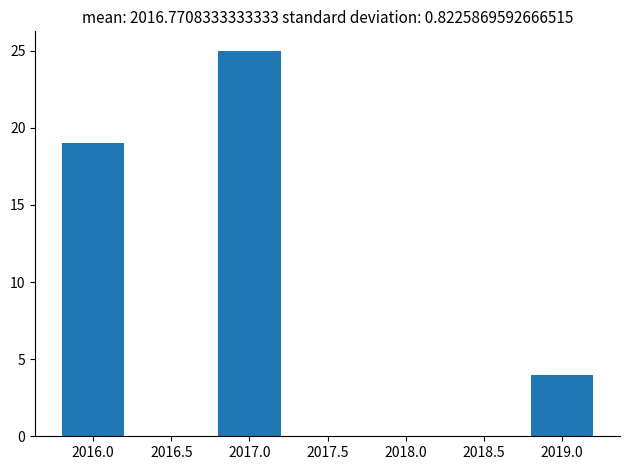

Reading left to right, list all the values displayed in this chart.

2016.0=19	2017.0=25	2019.0=4